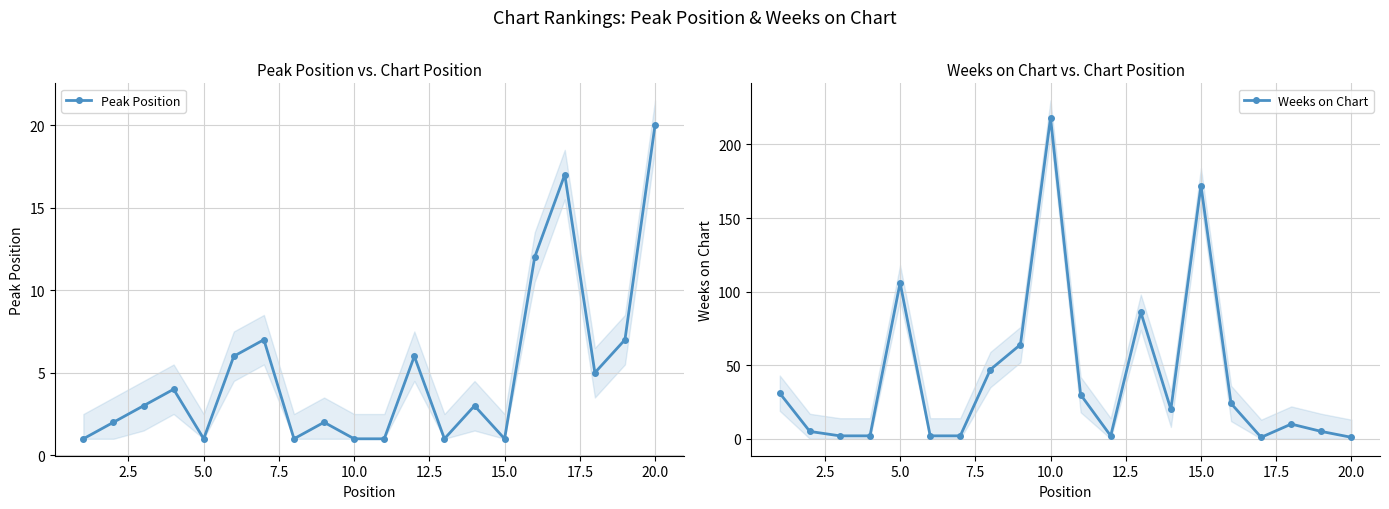

What is the difference between the maximum and minimum values in the Peak Position series?

19